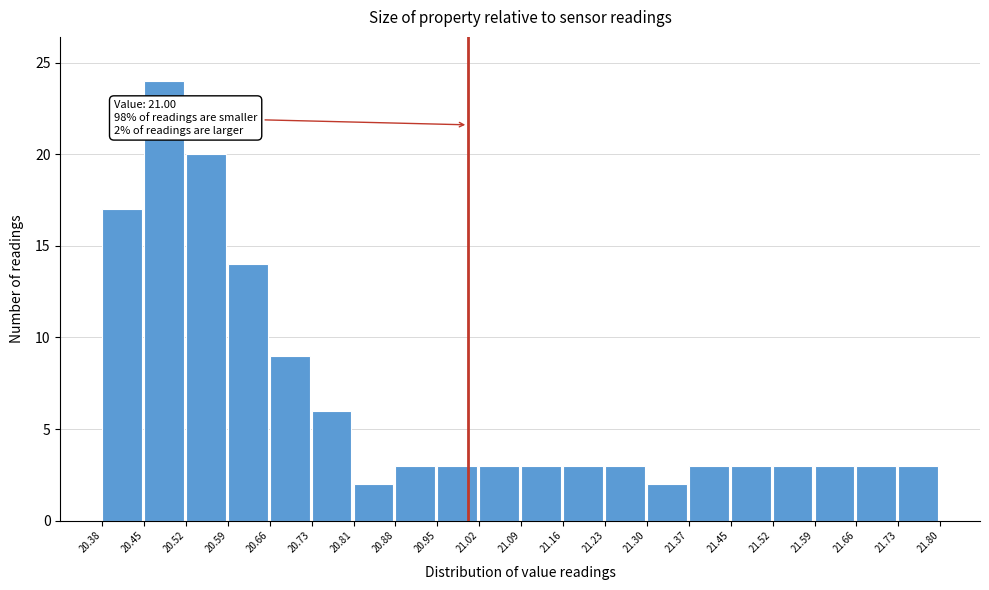

Which range on the x-axis has the tallest bar?

20.45 to 20.52